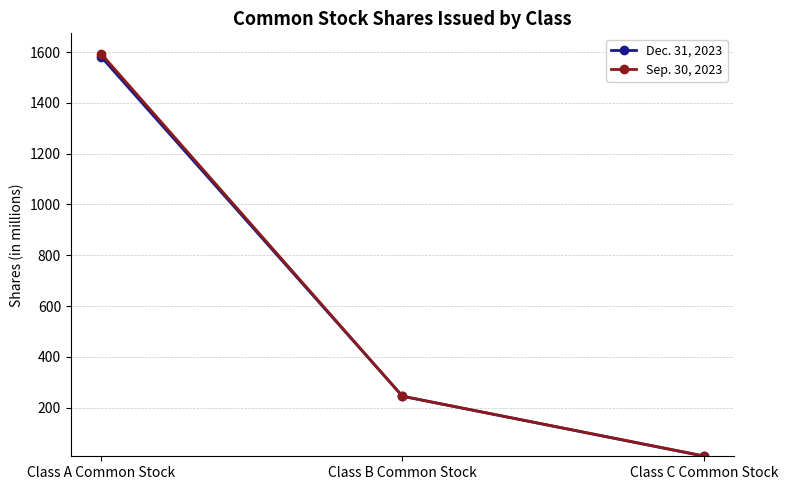

What is the label of the 1st point from the left?

Class A Common Stock